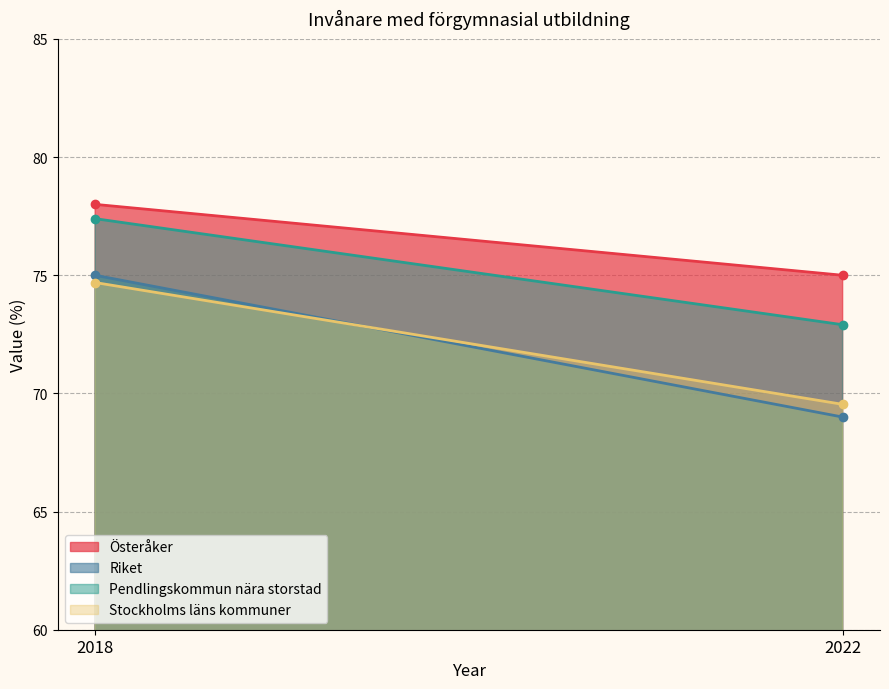

Is it true that Österåker equals 78.0 at 2018?

True